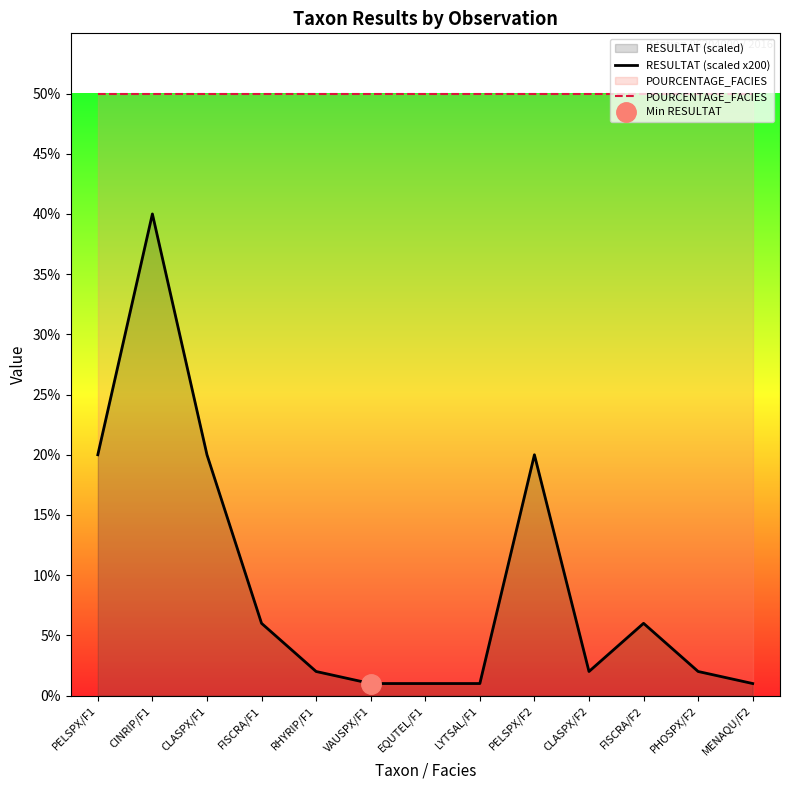

Is it true that RESULTAT (scaled x200) equals 11 at CINRIP/F1?

False